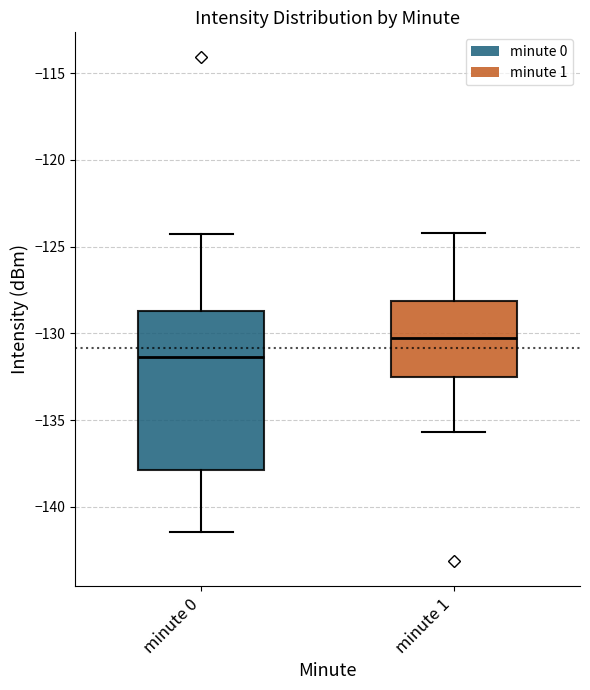

Where is the upper edge of the box for minute 0 on the y-axis? The values are not printed on the chart, so give them approximately, as read against the axis.

-128.5